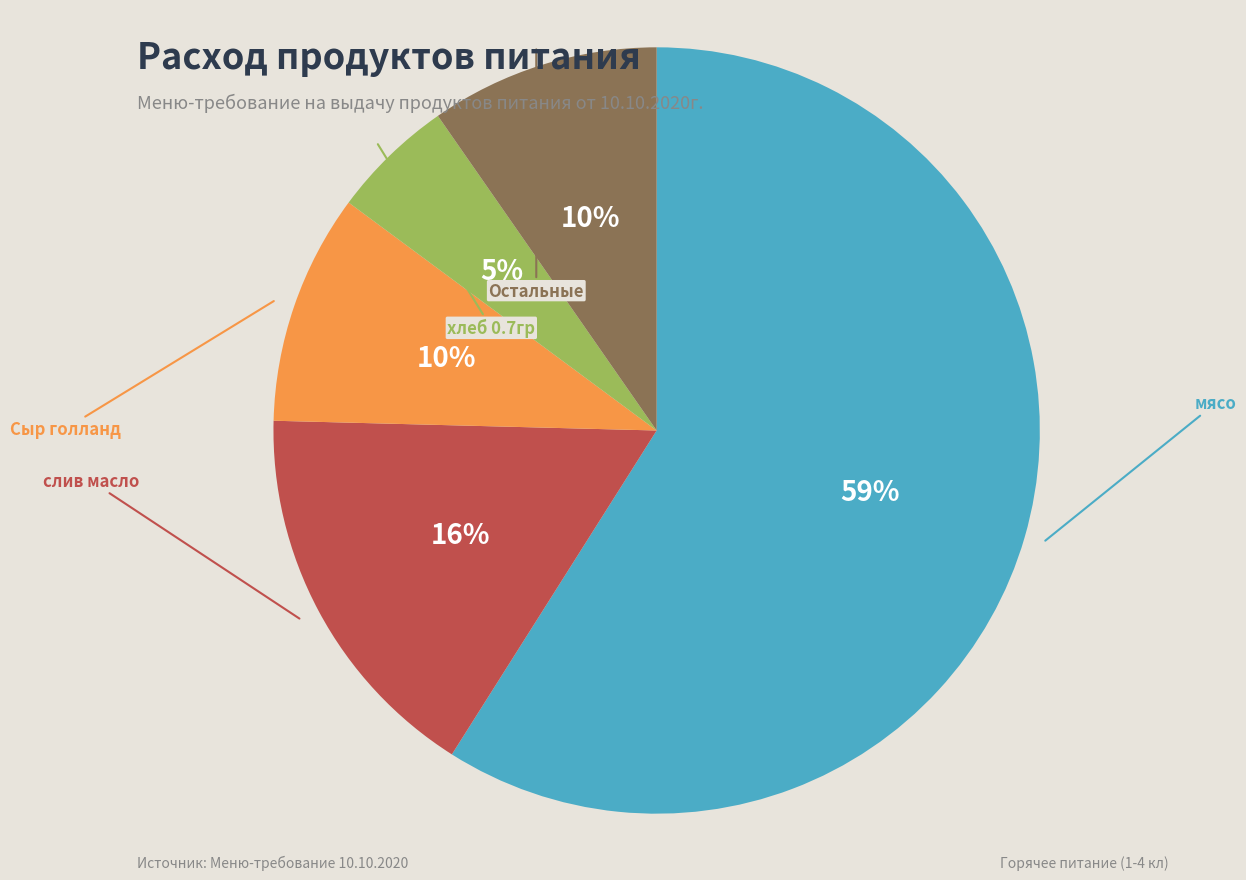

Count the number of slices in the pie.

5